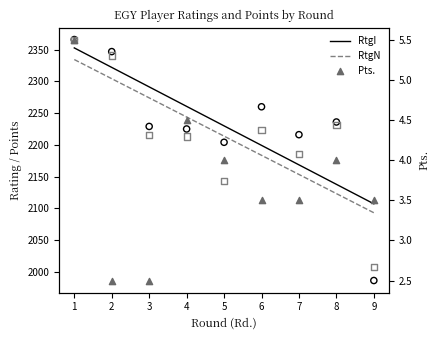

Which series contains the highest Y value?

RtgI